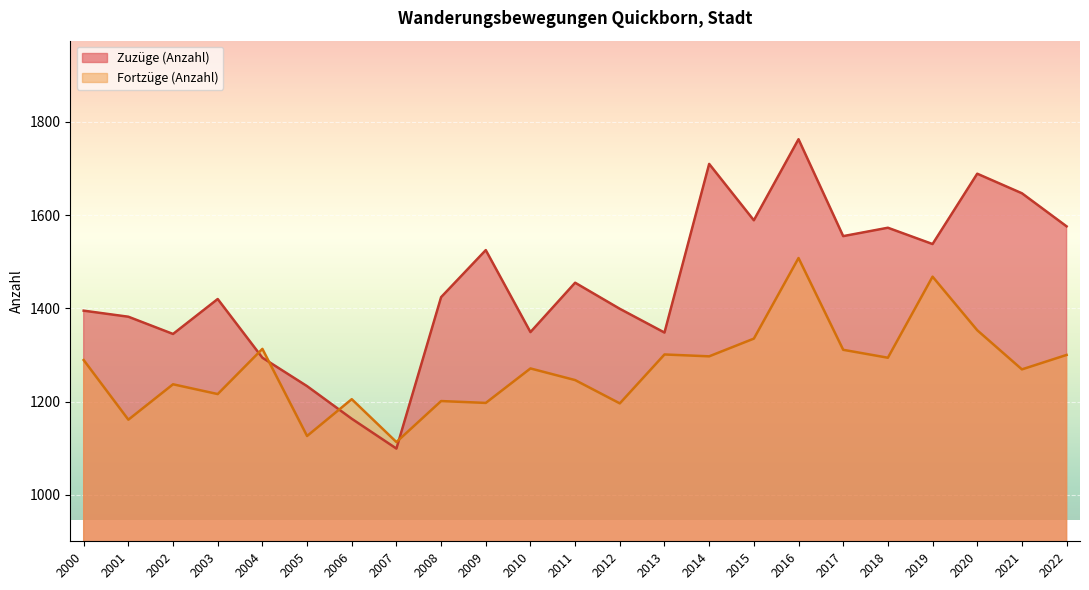

What is the minimum value for Fortzüge (Anzahl)?

1113